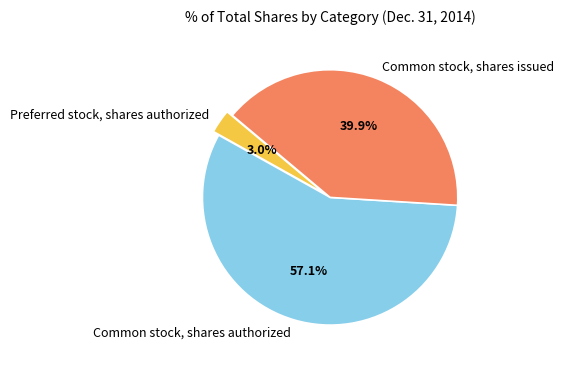

Does Preferred stock, shares authorized represent more than half of the total?

No